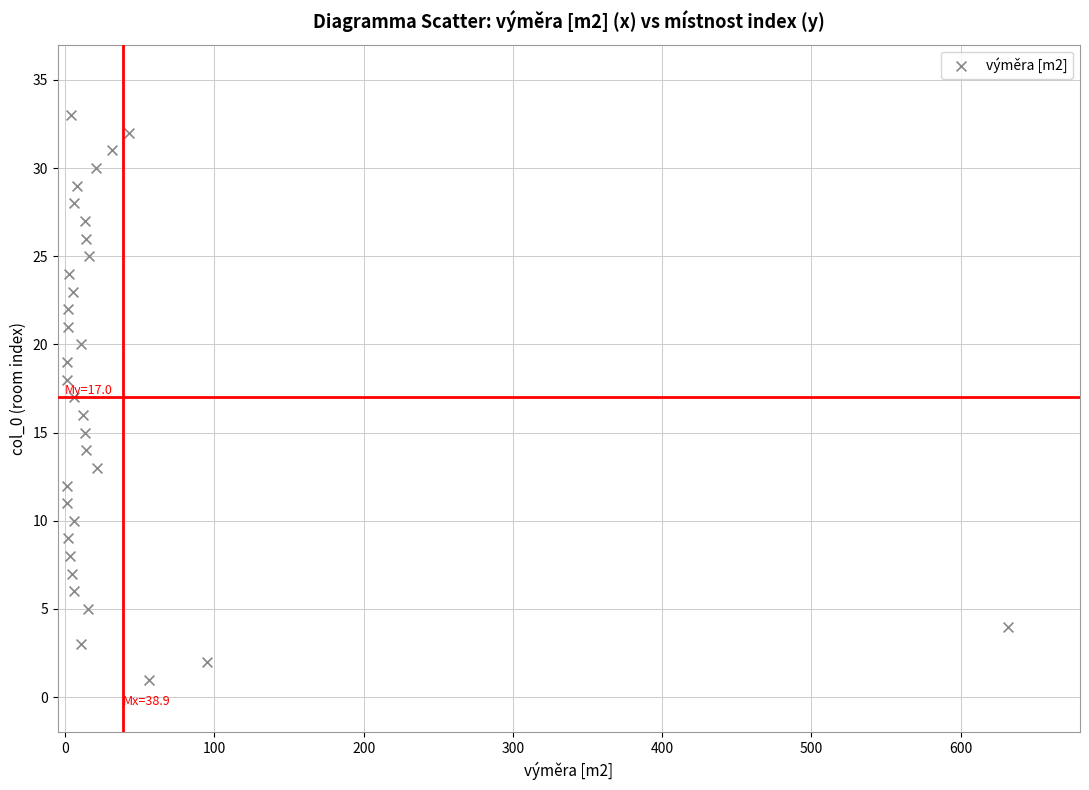

What is the range of Y values (max minus min)?

32